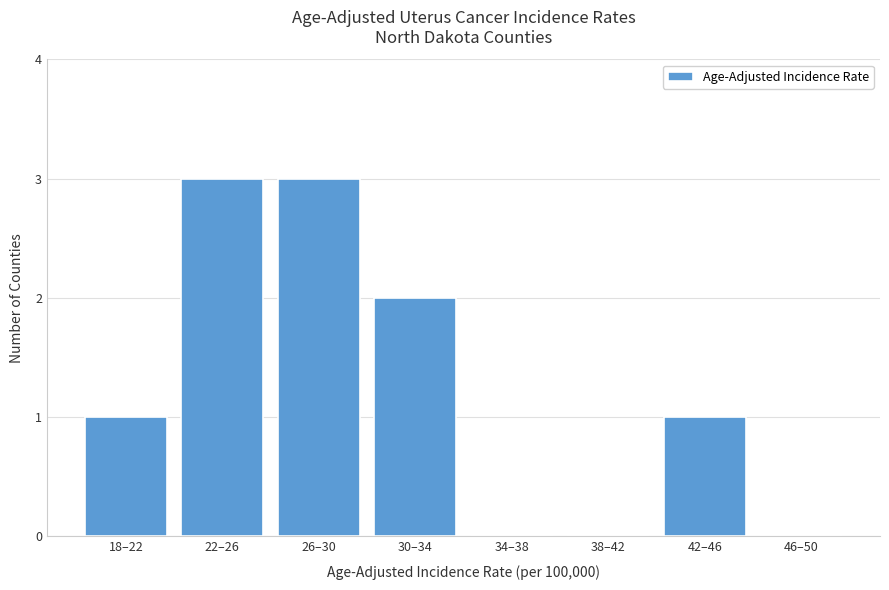

Reading left to right, list all the values displayed in this chart.

18–22=1	22–26=3	26–30=3	30–34=2	34–38=0	38–42=0	42–46=1	46–50=0